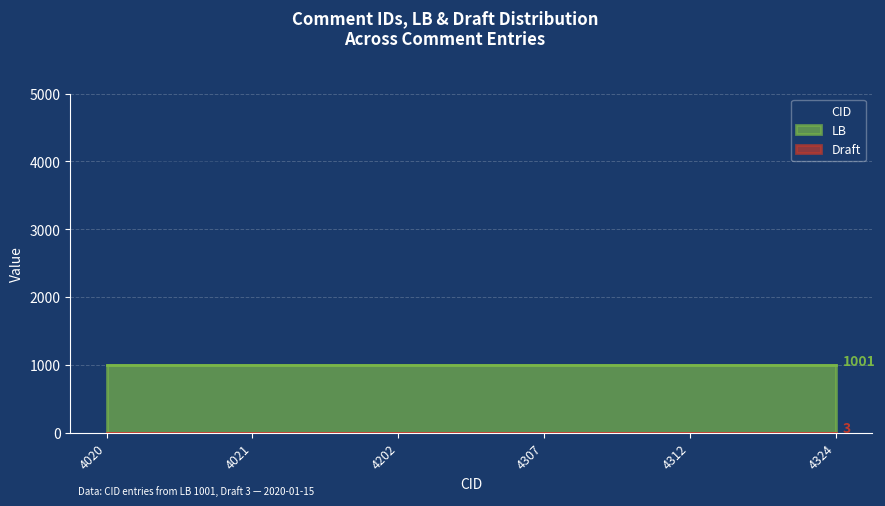

Which series has the largest total across all categories?

CID